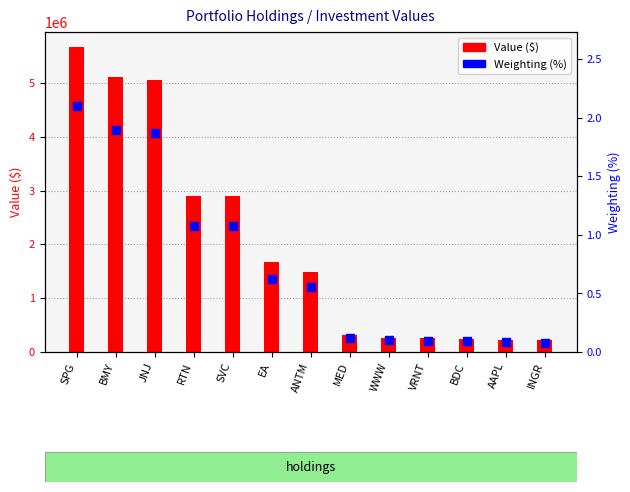

Which series contains the lowest Y value?

Weighting (%)